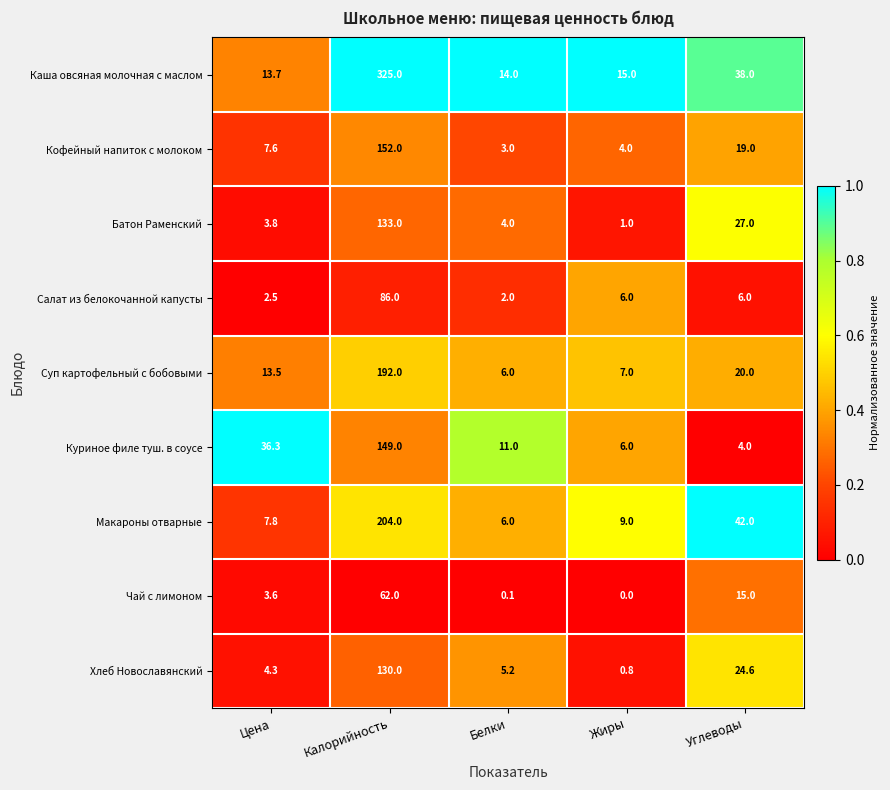

What is the sum of the Батон Раменский values at Цена and Углеводы?

30.8